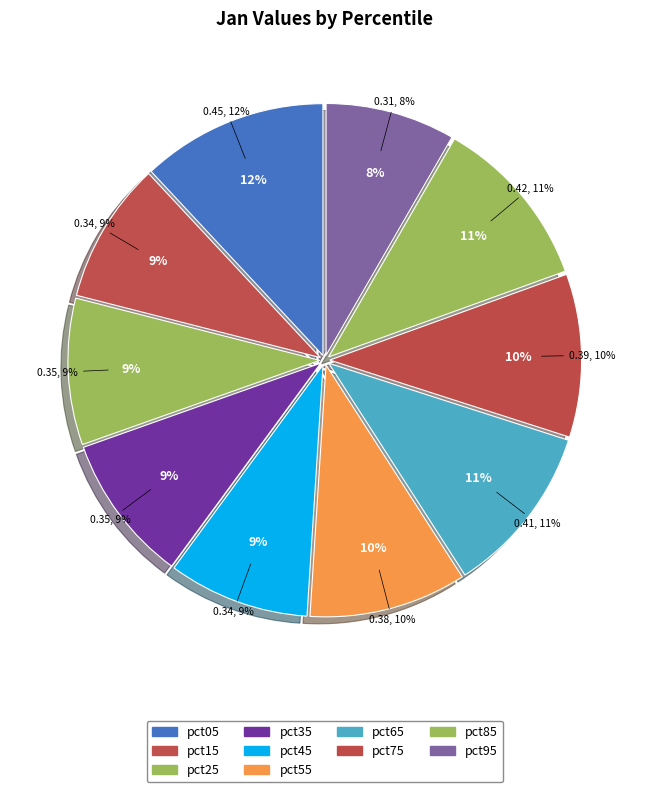

Does pct95 represent more than half of the total?

No